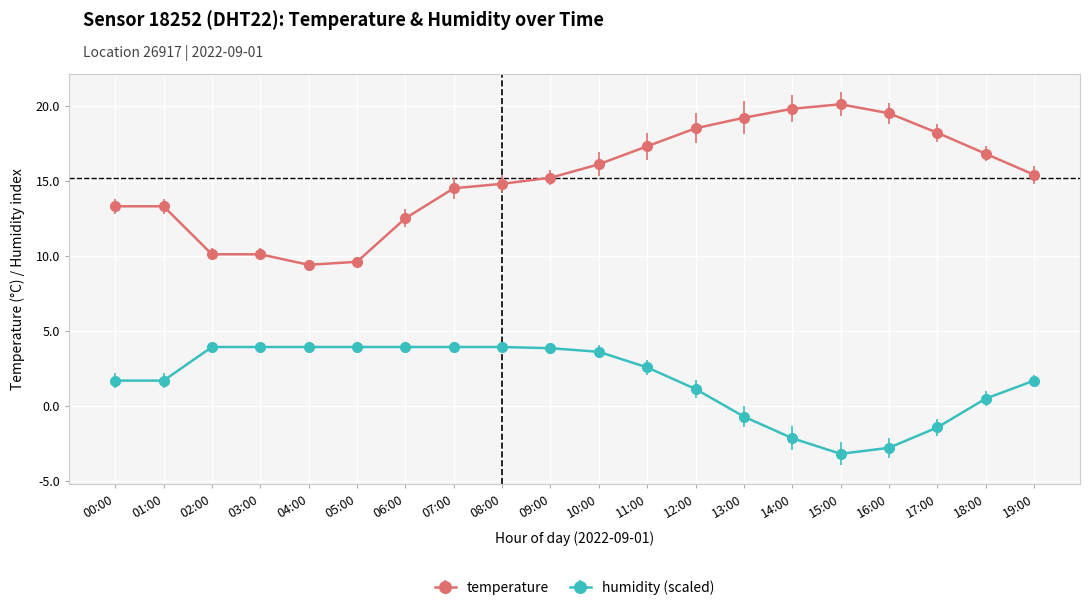

Does the chart have visible grid lines?

Yes